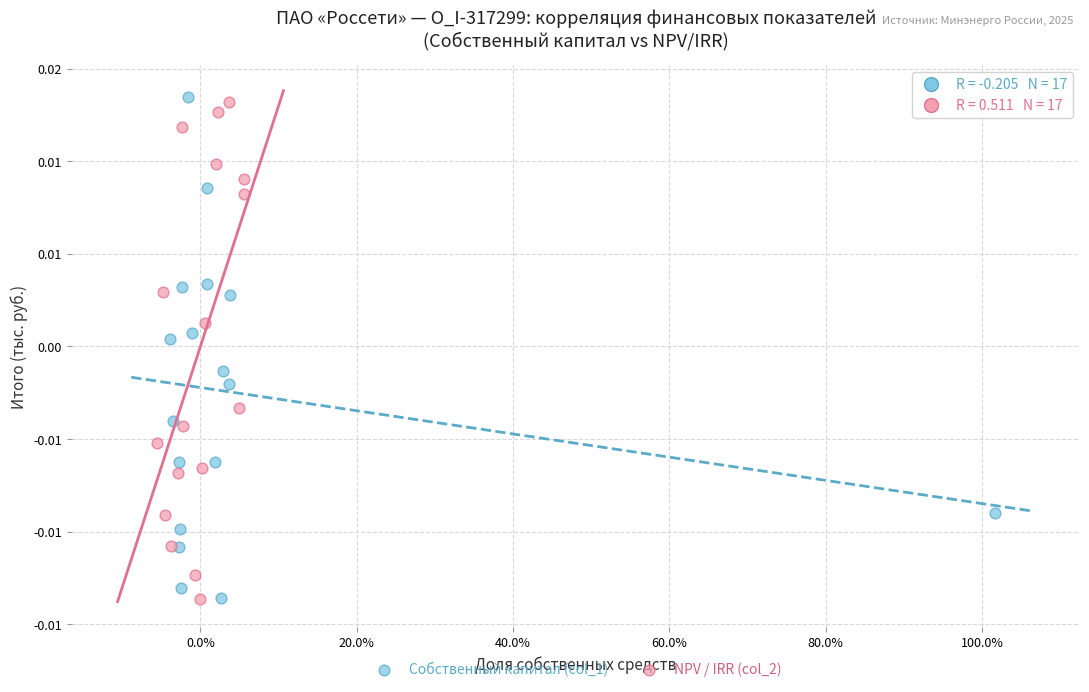

Which series has the widest spread of Y values?

Собственный капитал (col_1)